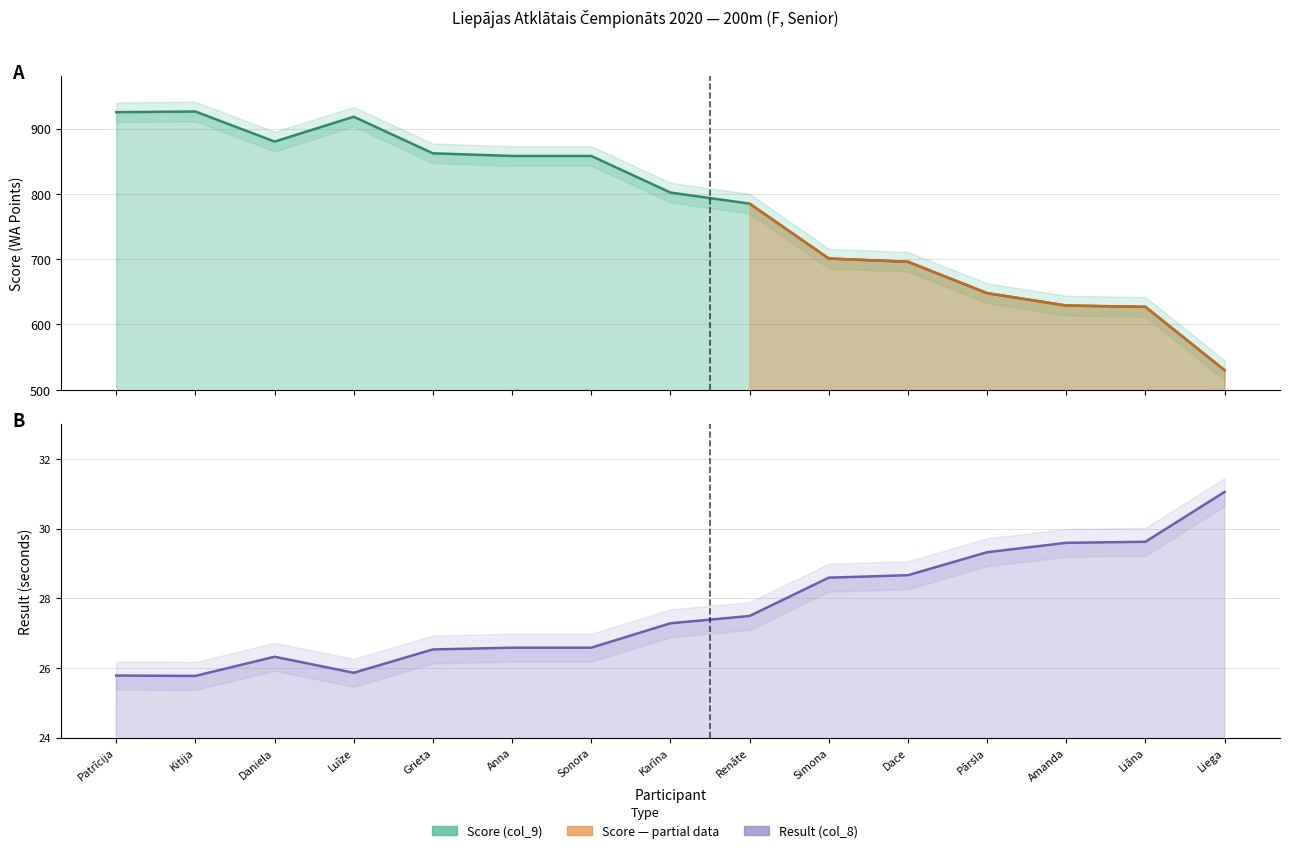

Where is the first local maximum for Result (col_8)?

Daniela